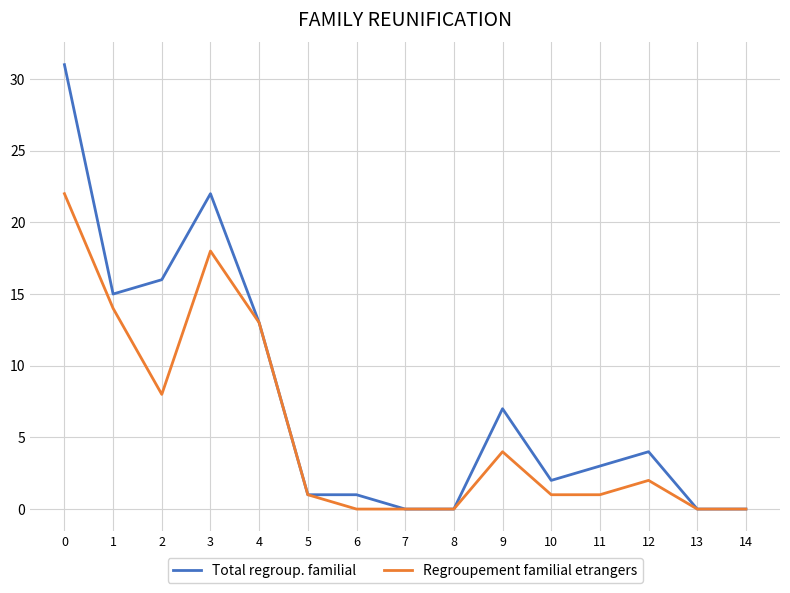

List the series in order of their overall mean, lowest first.

Regroupement familial etrangers, Total regroup. familial